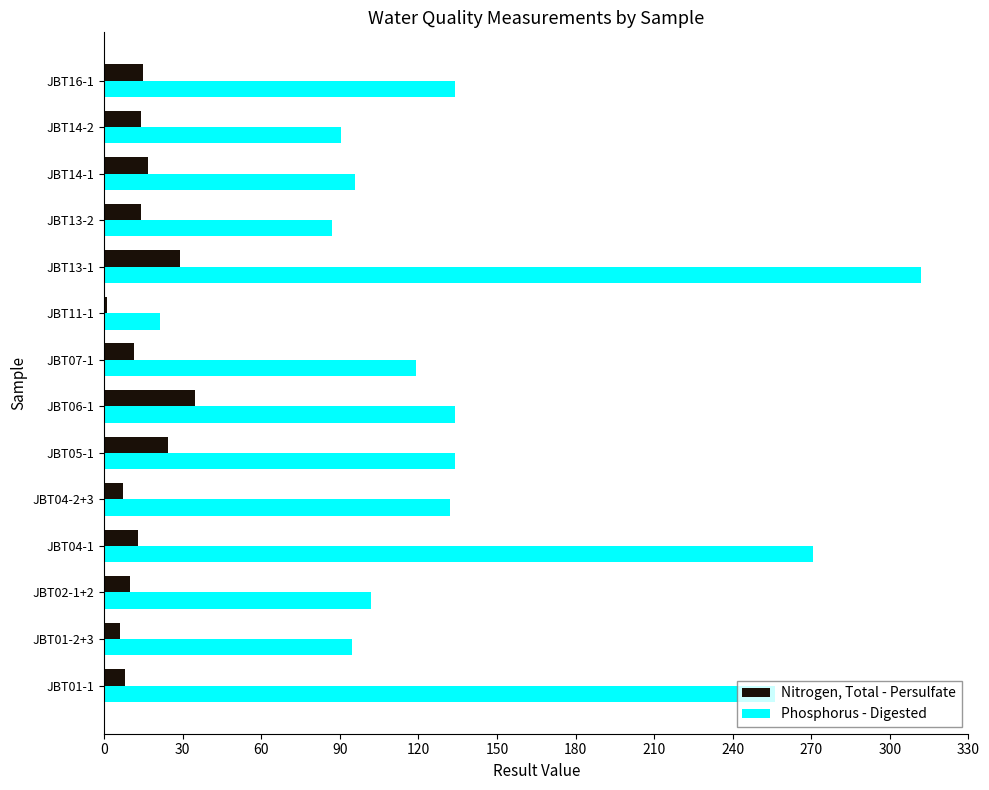

What are all the series names shown in the legend?

Nitrogen, Total - Persulfate, Phosphorus - Digested